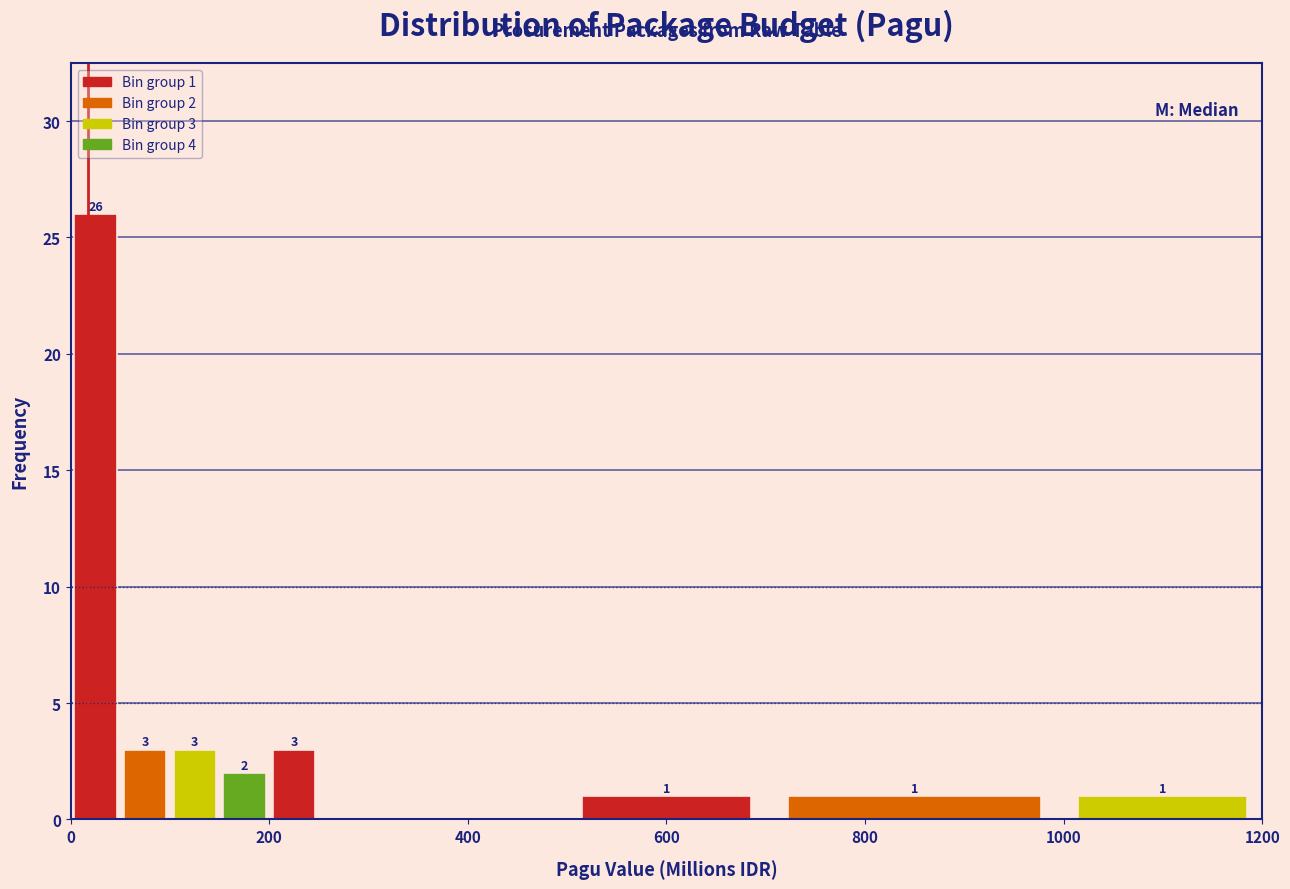

Around what value on the x-axis is the tallest bar? Give the approximate position of its centre, as read against the axis.

20